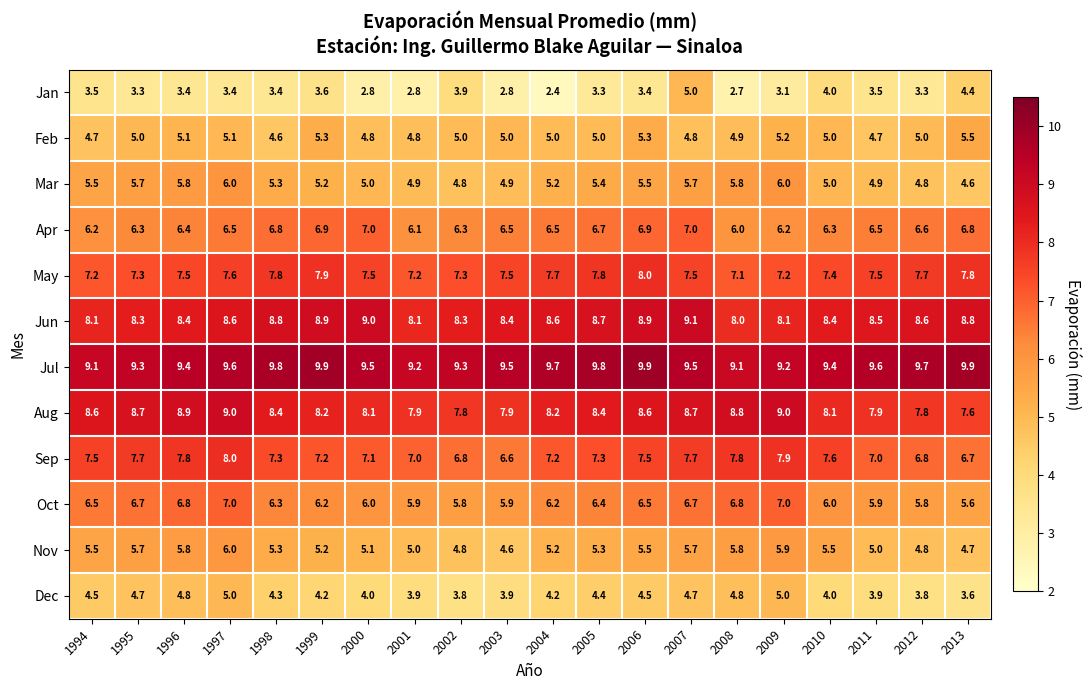

What is the difference between the maximum and second lowest values in the Oct series?

1.2